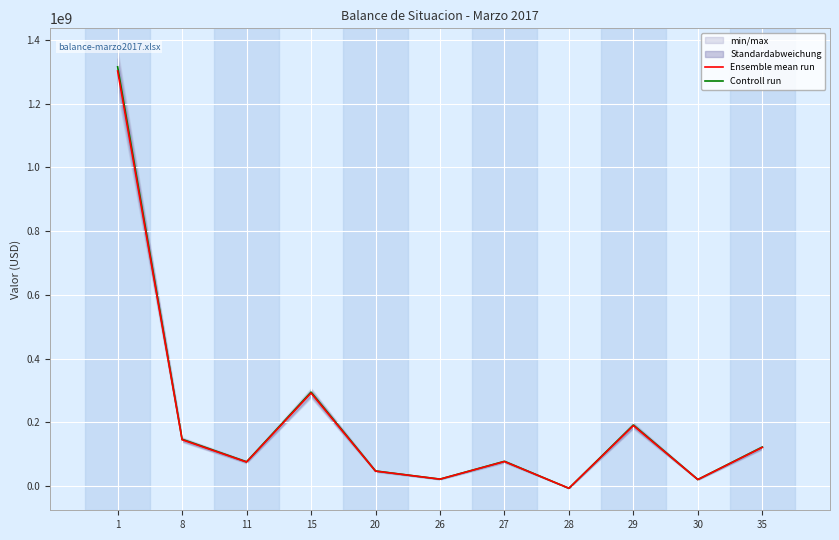

Rank the series at 29 from highest to lowest value.

Controll run, Ensemble mean run